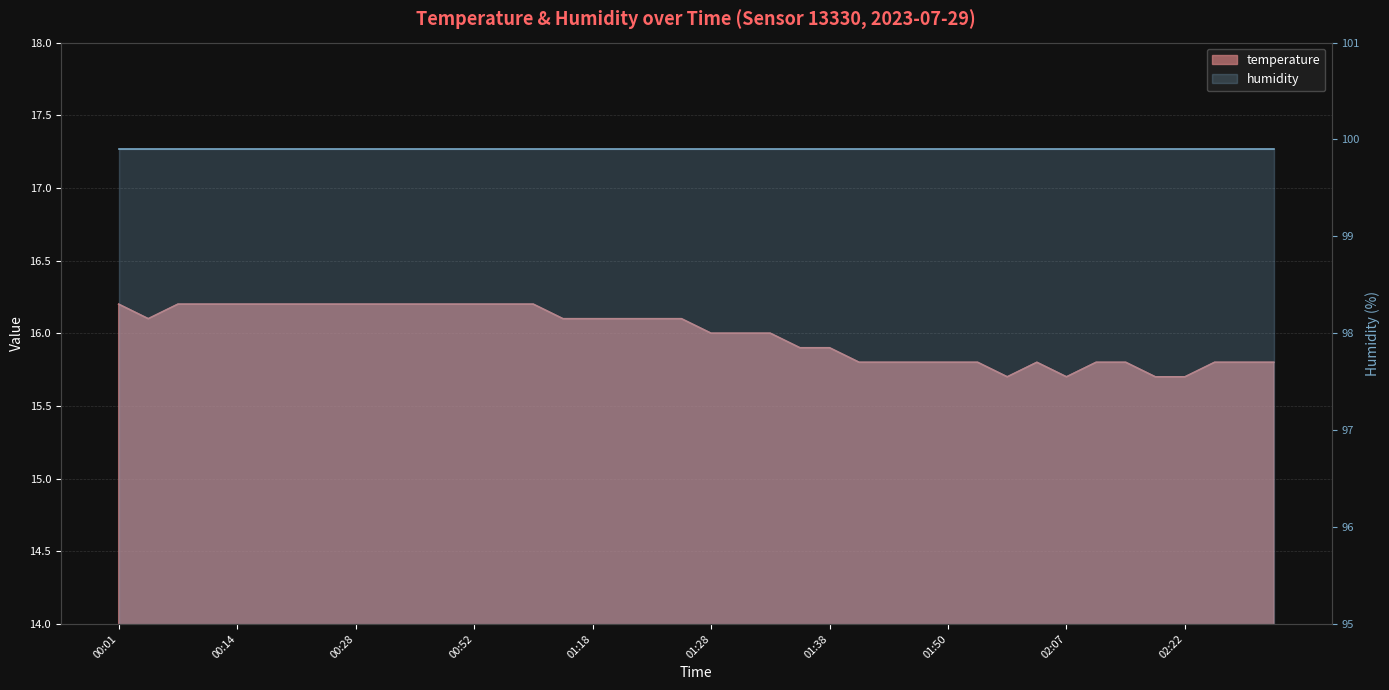

What is the smallest value displayed?

15.7